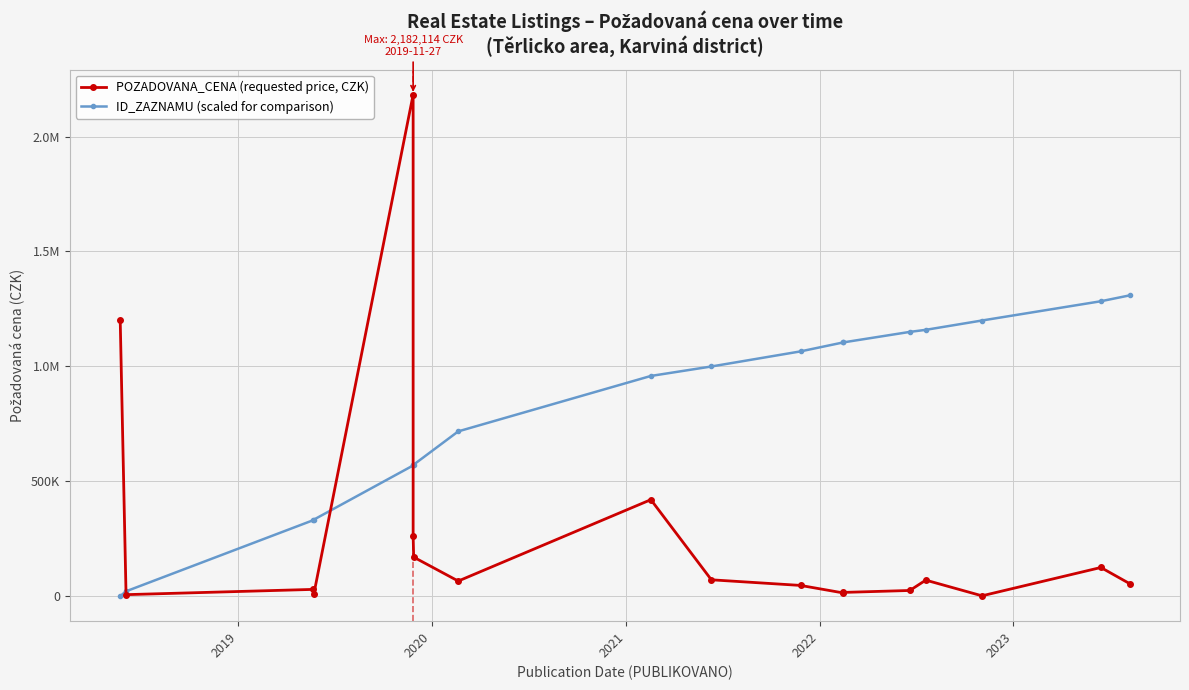

Rank the series at 2019 from highest to lowest value.

ID_ZAZNAMU (scaled for comparison), POZADOVANA_CENA (requested price, CZK)